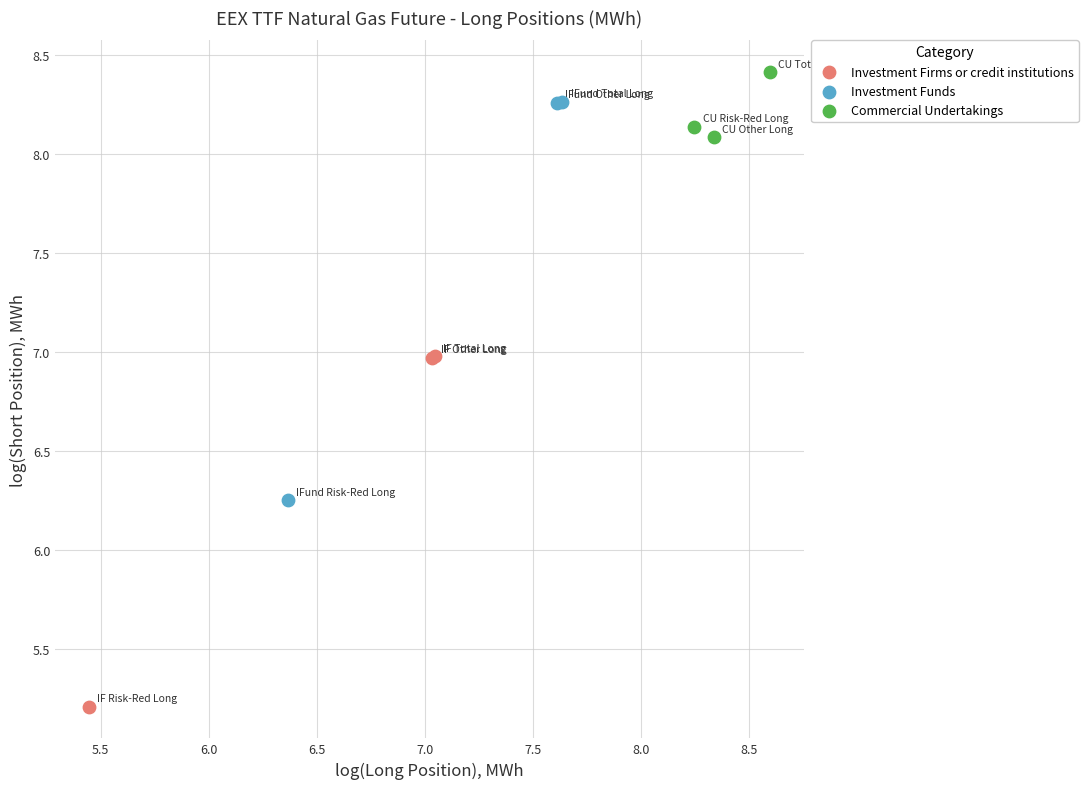

Which series contains the highest Y value?

Commercial Undertakings